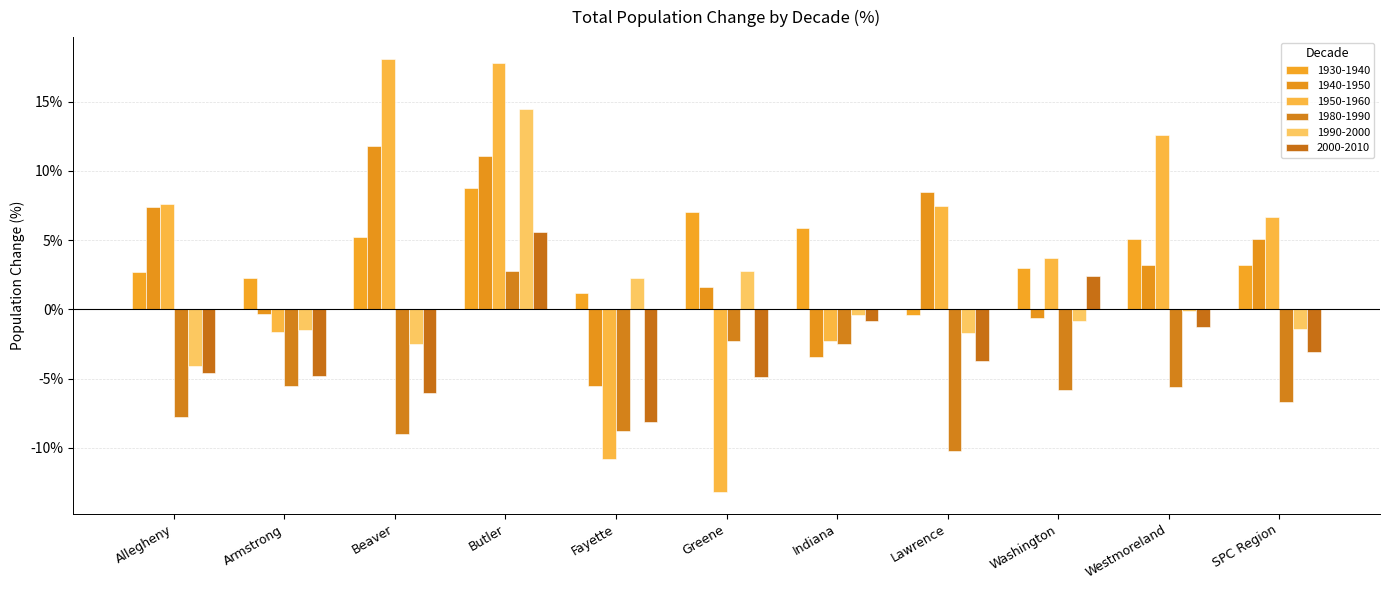

Does the chart contain stacked bars?

No